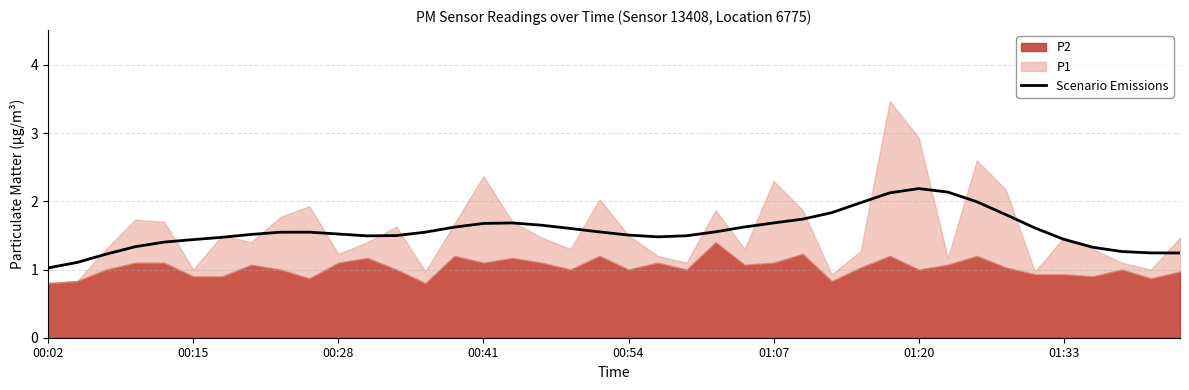

Is it true that the value at 13 is 1.5?

True